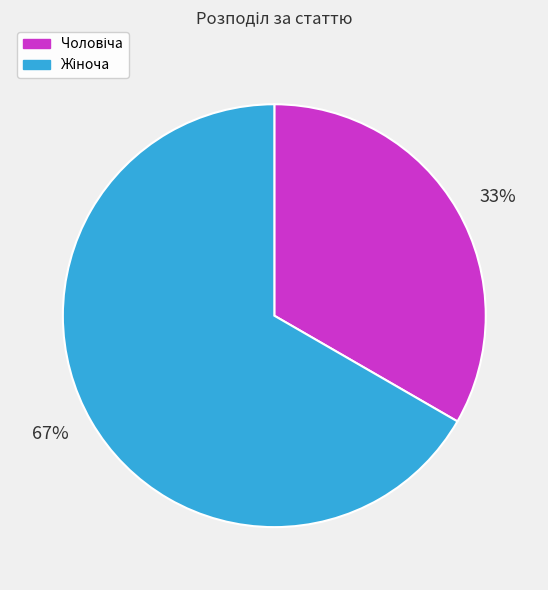

To the nearest percent, what is the average slice percentage?

50%